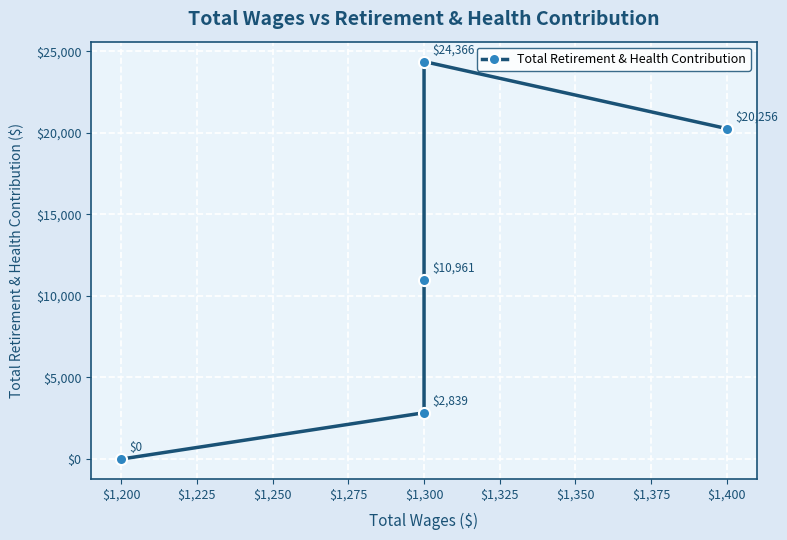

Count the values in the range 2839 to 20256.

3